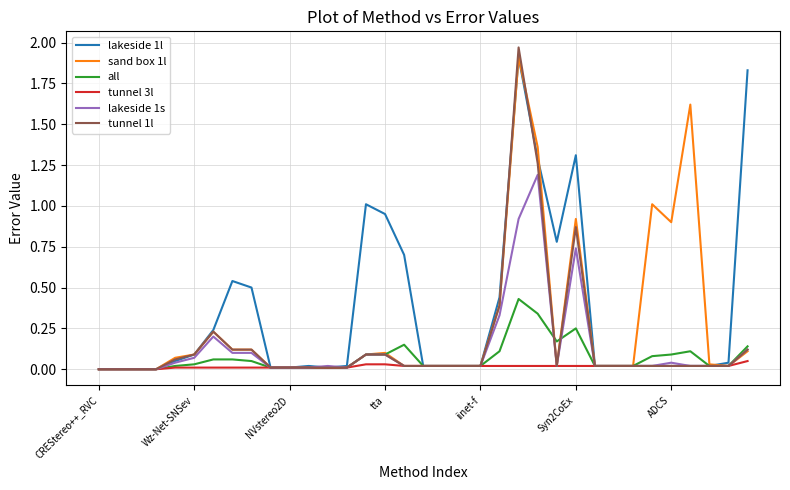

Which series has the widest spread of values?

tunnel 1l